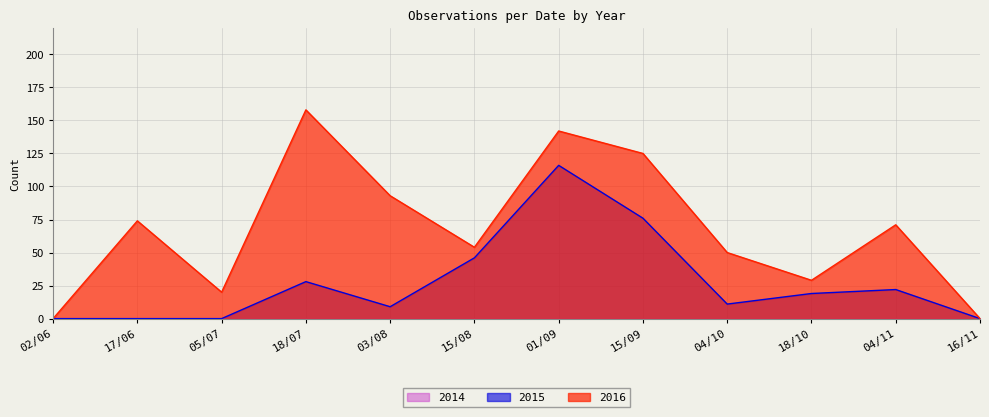

The value of 2015 at 17/06 is -68. True or false?

False